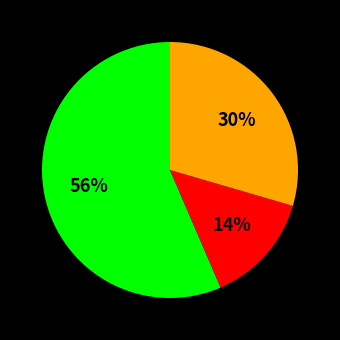

To the nearest percent, what is the difference between the largest and smallest slice percentages?

42%